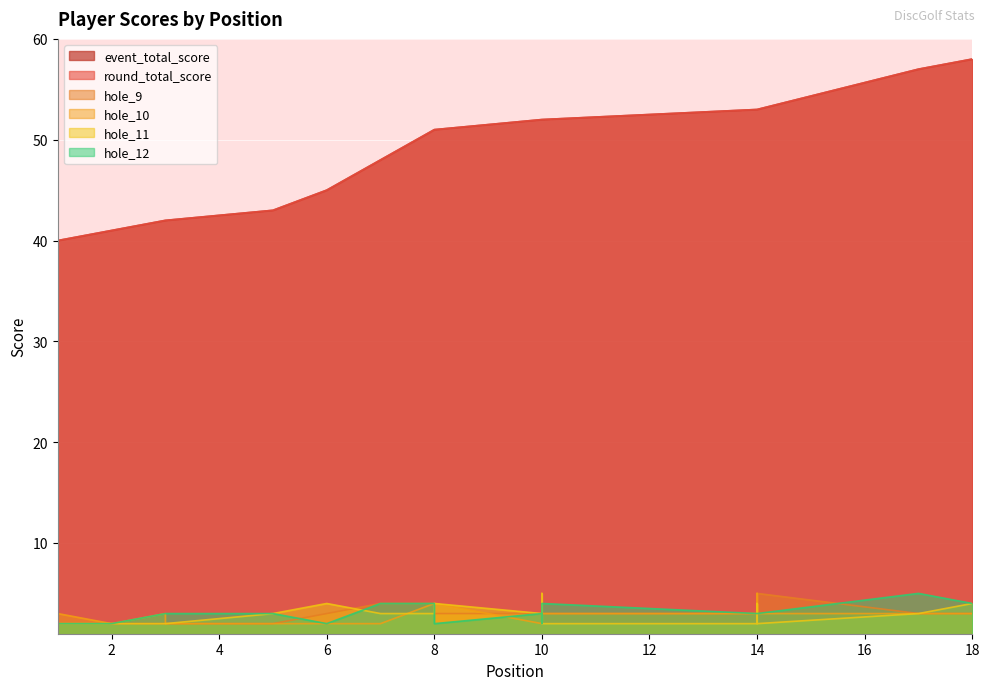

True or false: event_total_score and hole_11 cross at least once.

False